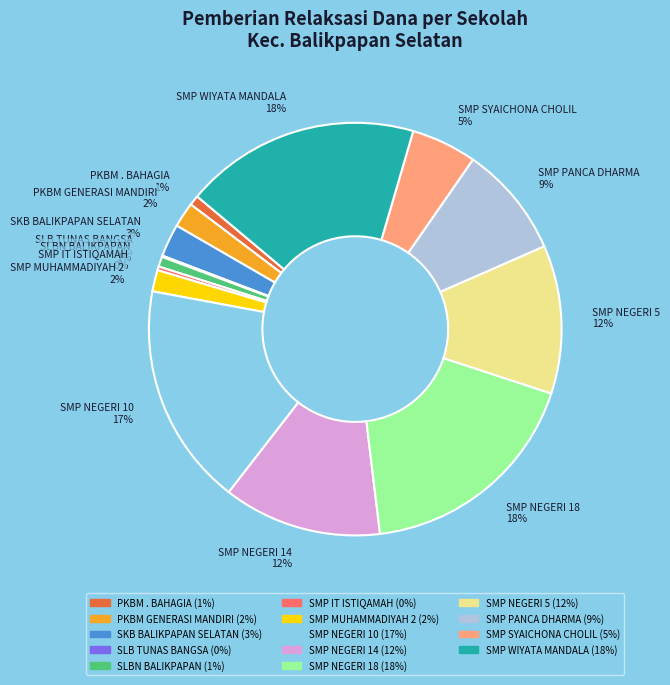

To the nearest percent, what is the difference between the largest and smallest slice percentages?

18%